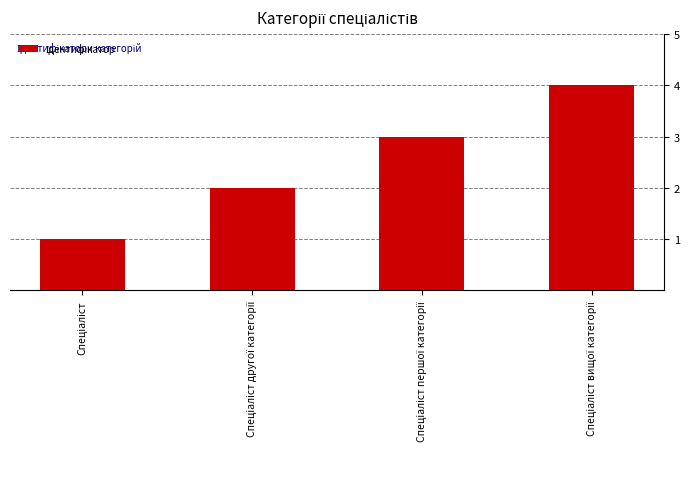

What is the maximum value shown in the chart?

4